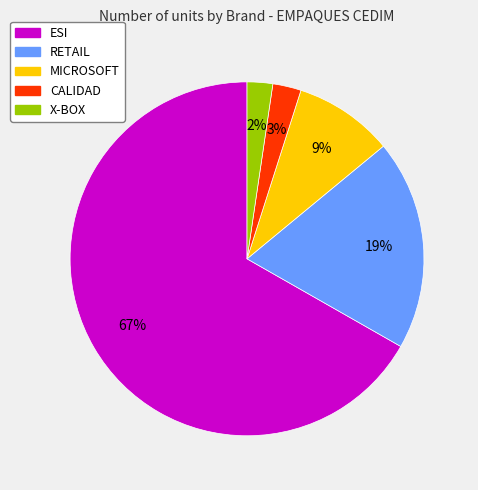

Is there any slice that represents more than half of the pie?

Yes